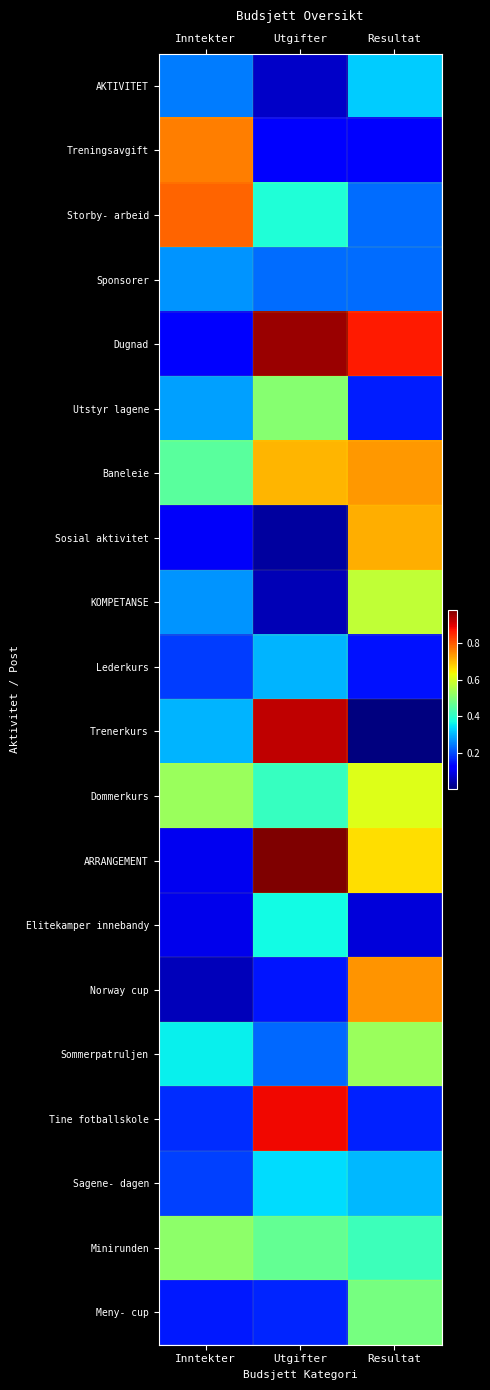

Reading left to right, transcribe all the data shown in this chart.

AKTIVITET: Inntekter=0.2	Utgifter=0.1	Resultat=0.3
Treningsavgift: Inntekter=0.8	Utgifter=0.1	Resultat=0.1
Storby- arbeid: Inntekter=0.8	Utgifter=0.4	Resultat=0.2
Sponsorer: Inntekter=0.3	Utgifter=0.2	Resultat=0.2
Dugnad: Inntekter=0.1	Utgifter=1.0	Resultat=0.9
Utstyr lagene: Inntekter=0.3	Utgifter=0.5	Resultat=0.2
Baneleie: Inntekter=0.5	Utgifter=0.7	Resultat=0.7
Sosial aktivitet: Inntekter=0.1	Utgifter=0.0	Resultat=0.7
KOMPETANSE: Inntekter=0.3	Utgifter=0.1	Resultat=0.6
Lederkurs: Inntekter=0.2	Utgifter=0.3	Resultat=0.1
Trenerkurs: Inntekter=0.3	Utgifter=0.9	Resultat=0.0
Dommerkurs: Inntekter=0.5	Utgifter=0.4	Resultat=0.6
ARRANGEMENT: Inntekter=0.1	Utgifter=1.0	Resultat=0.7
Elitekamper innebandy: Inntekter=0.1	Utgifter=0.4	Resultat=0.1
Norway cup: Inntekter=0.1	Utgifter=0.2	Resultat=0.7
Sommerpatruljen: Inntekter=0.4	Utgifter=0.2	Resultat=0.5
Tine fotballskole: Inntekter=0.2	Utgifter=0.9	Resultat=0.2
Sagene- dagen: Inntekter=0.2	Utgifter=0.3	Resultat=0.3
Minirunden: Inntekter=0.5	Utgifter=0.5	Resultat=0.4
Meny- cup: Inntekter=0.2	Utgifter=0.2	Resultat=0.5